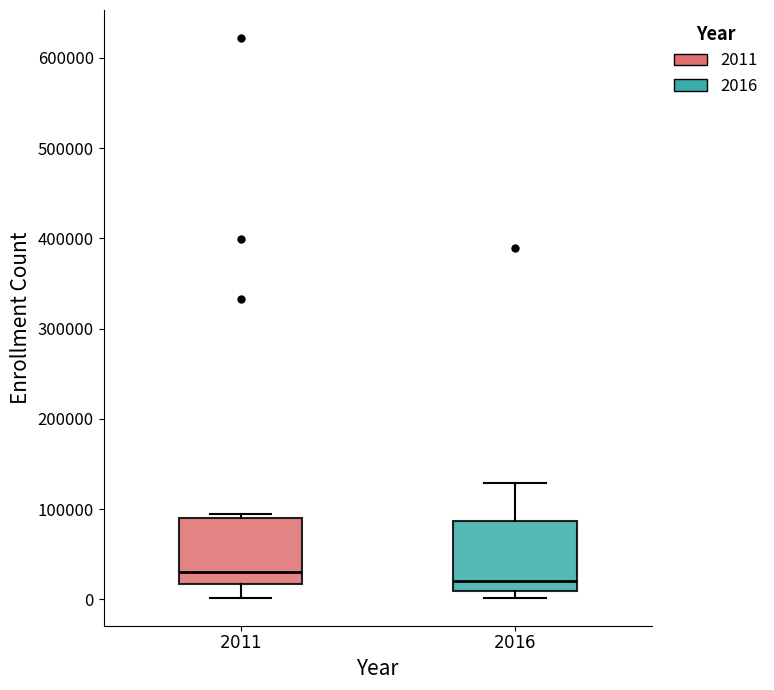

Which box's median line is the highest?

$\it{2011}$